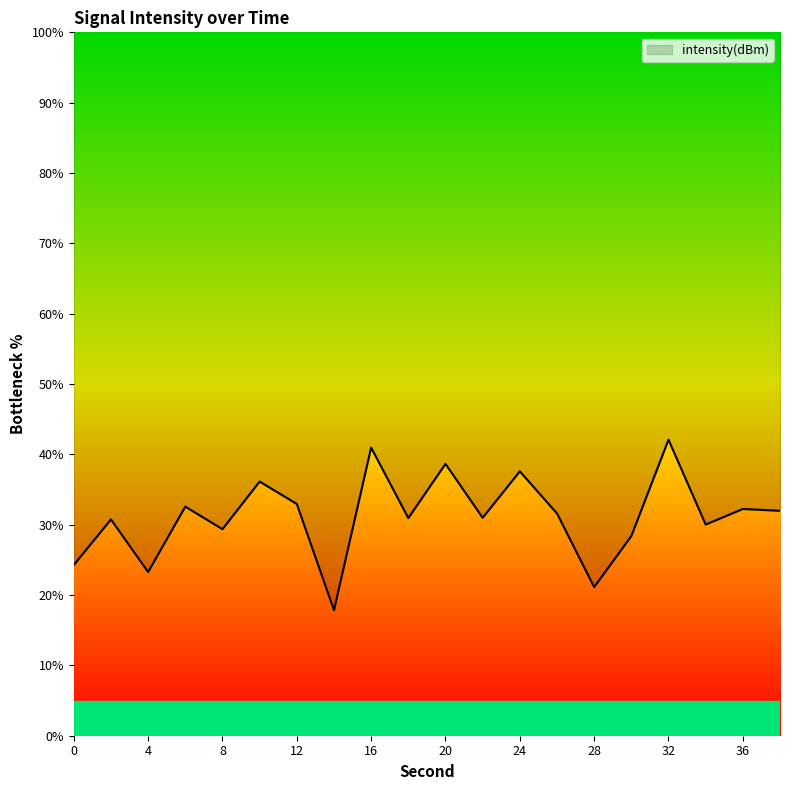

Where is the data nearest to the value 29?

8